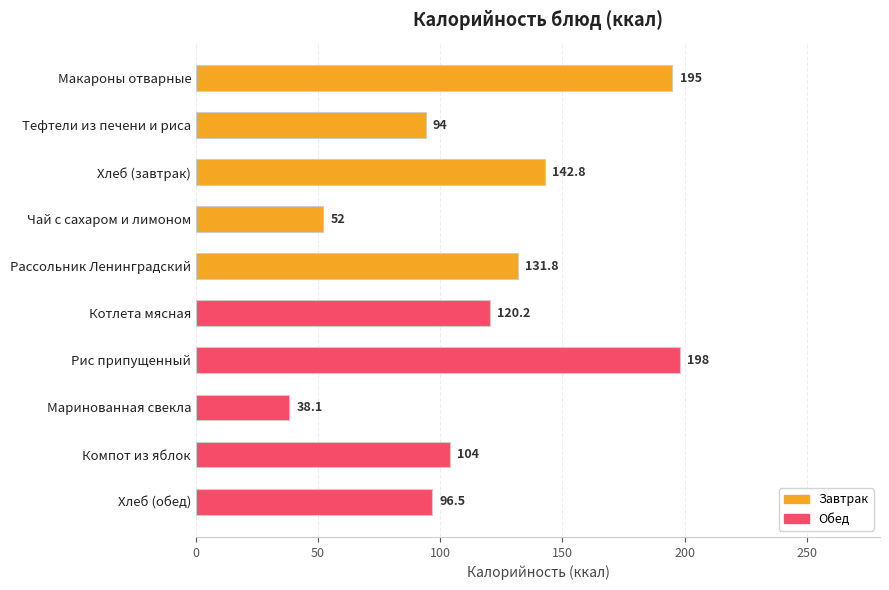

At which label is the value closest to 118?

Котлета мясная